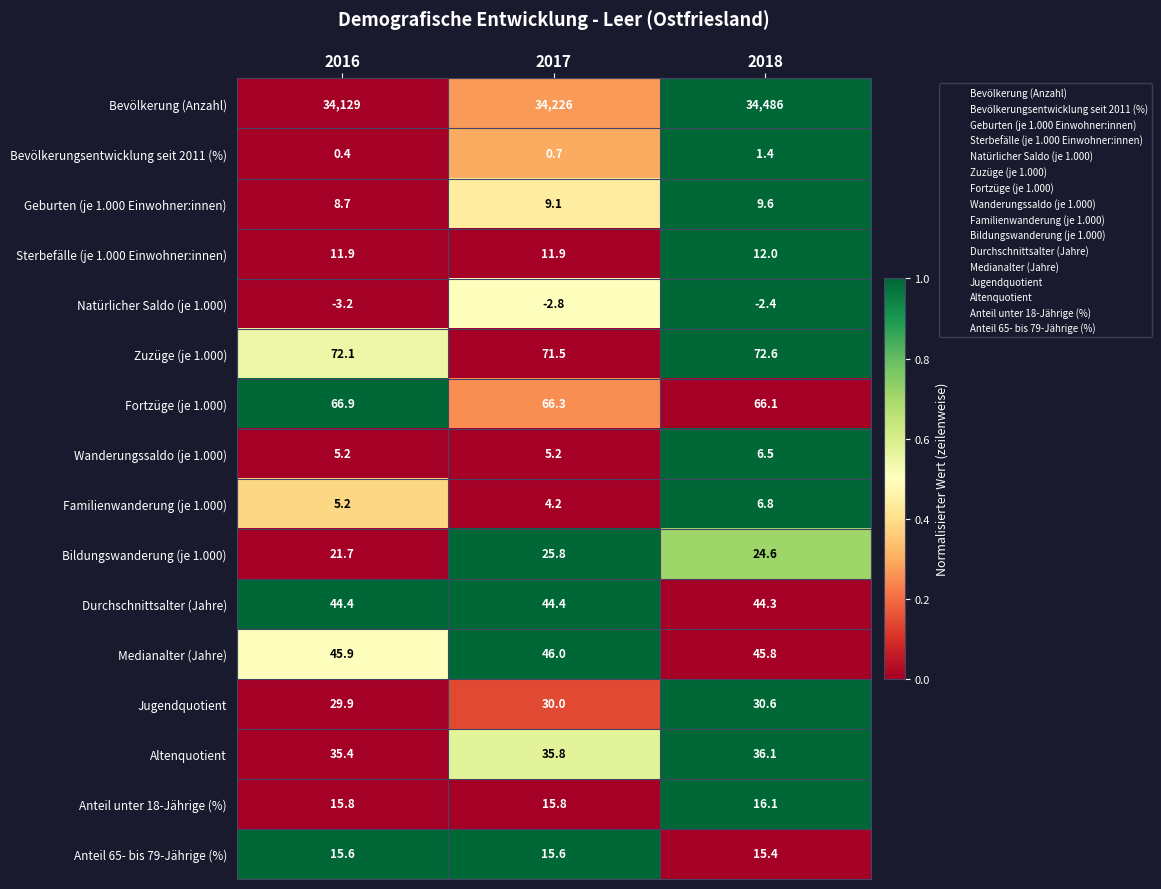

List the labels in order of Medianalter (Jahre) value, largest first.

2017, 2016, 2018